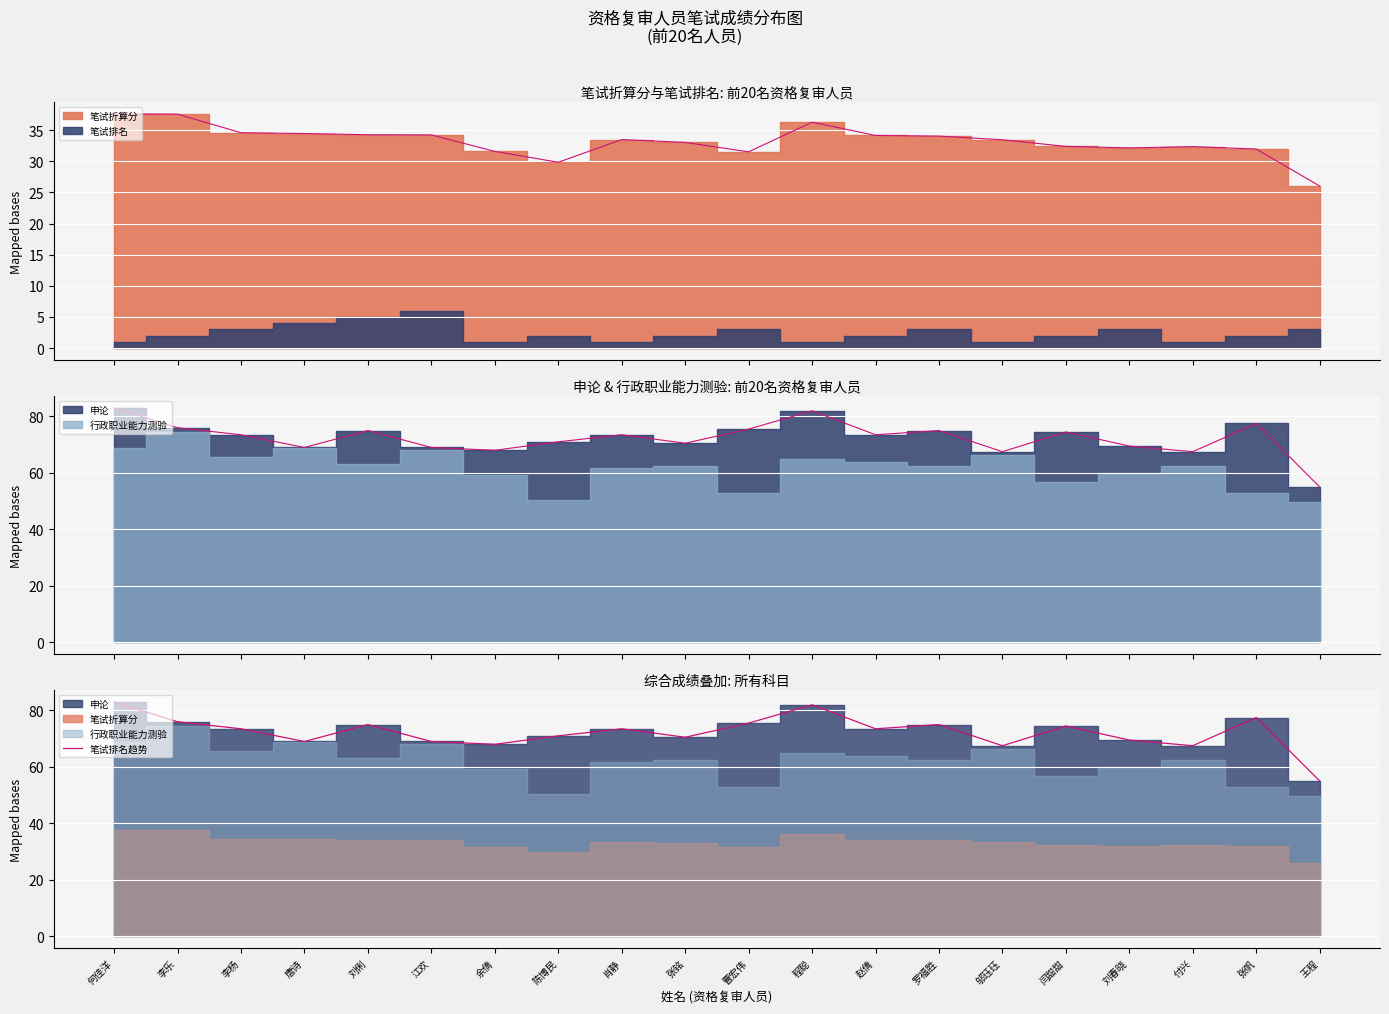

Reading left to right, extract all data points from this chart.

何佳洋=83.0	李乐=76.0	李杨=73.5	唐诗=69.0	刘俐=75.0	江欢=69.0	余倩=68.0	陈博民=71.0	肖静=73.5	张铭=70.5	曹宏伟=75.5	程聪=82.0	赵倩=73.5	罗福胜=75.0	邬珏珏=67.5	闫甜甜=74.5	刘春晓=69.5	付兴=67.5	张帆=77.5	王程=55.0